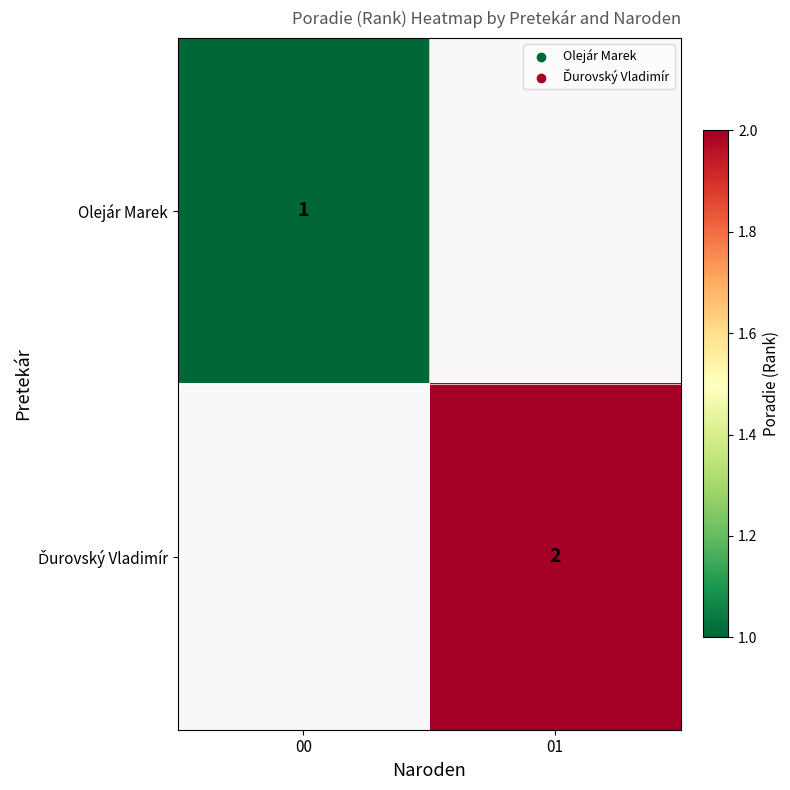

True or false: Olejár Marek has a value of 1 at 00.

True